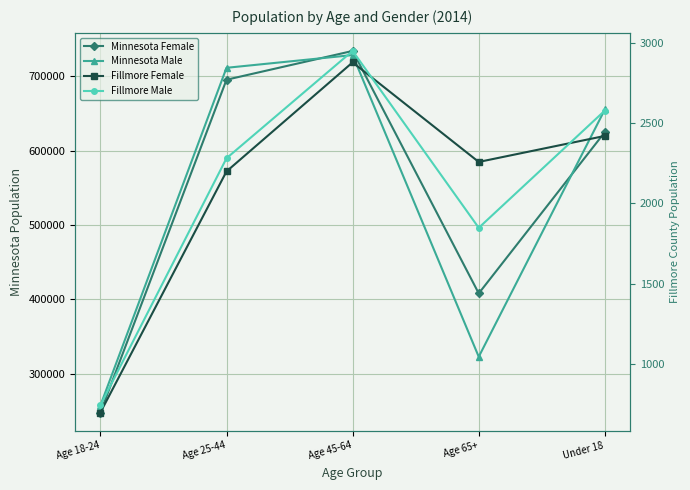

What are all the series names shown in the legend?

Minnesota Female, Minnesota Male, Fillmore Female, Fillmore Male